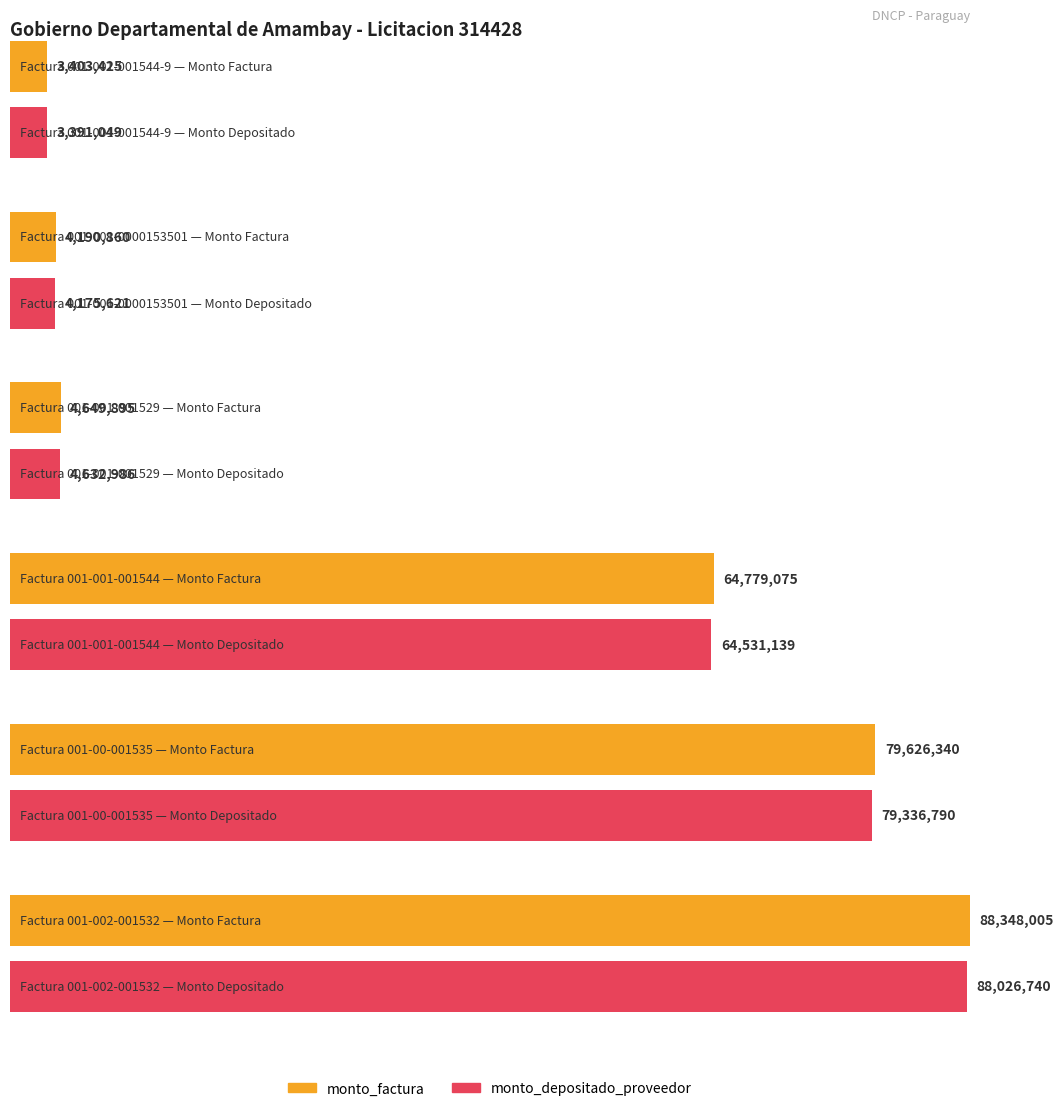

List the series in order of their peak value, highest first.

monto_factura, monto_depositado_proveedor